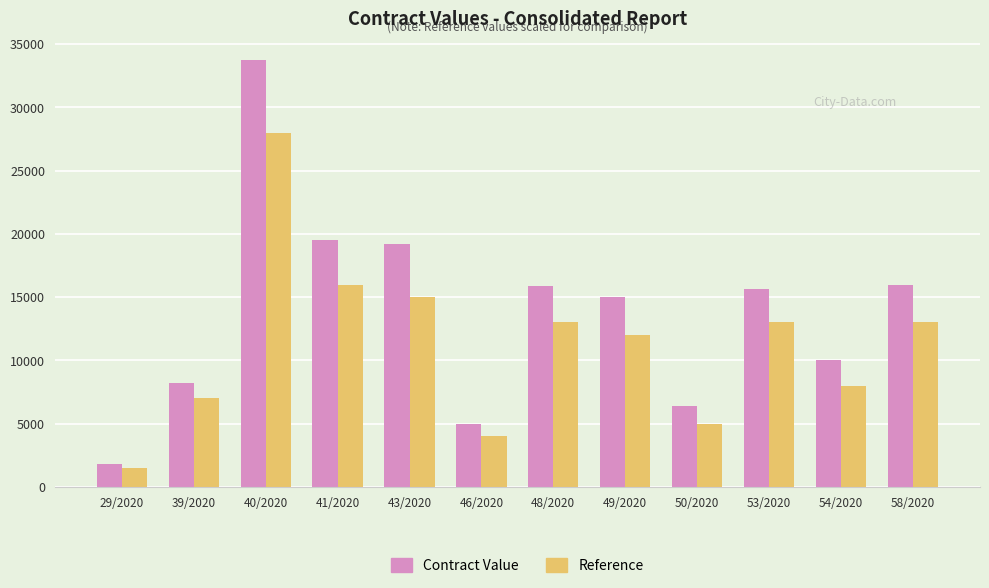

Which category has the highest value in the Reference series?

40/2020